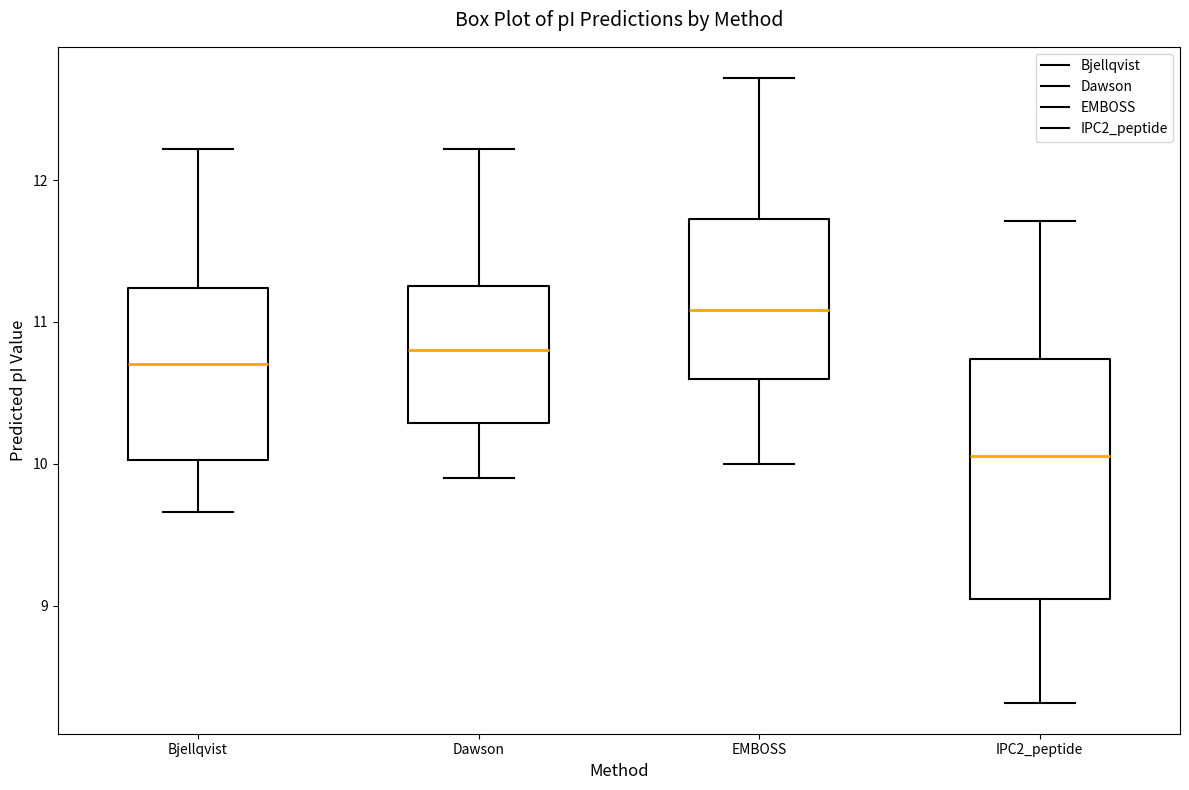

Which box is the tallest, from its lower edge to its upper edge?

IPC2_peptide